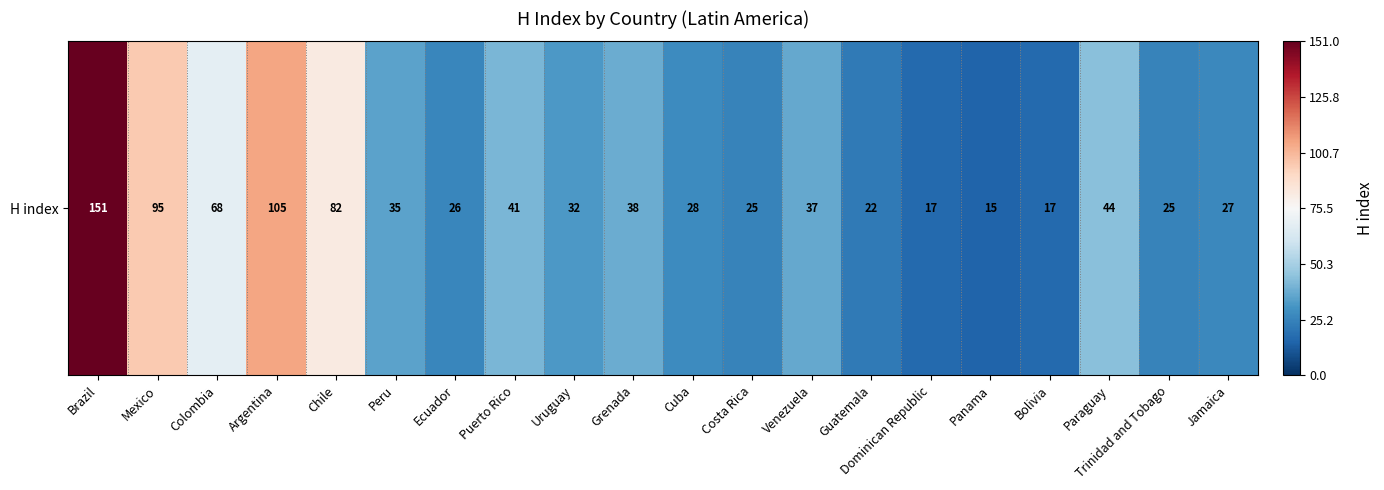

Where is the data nearest to the value 83?

Chile